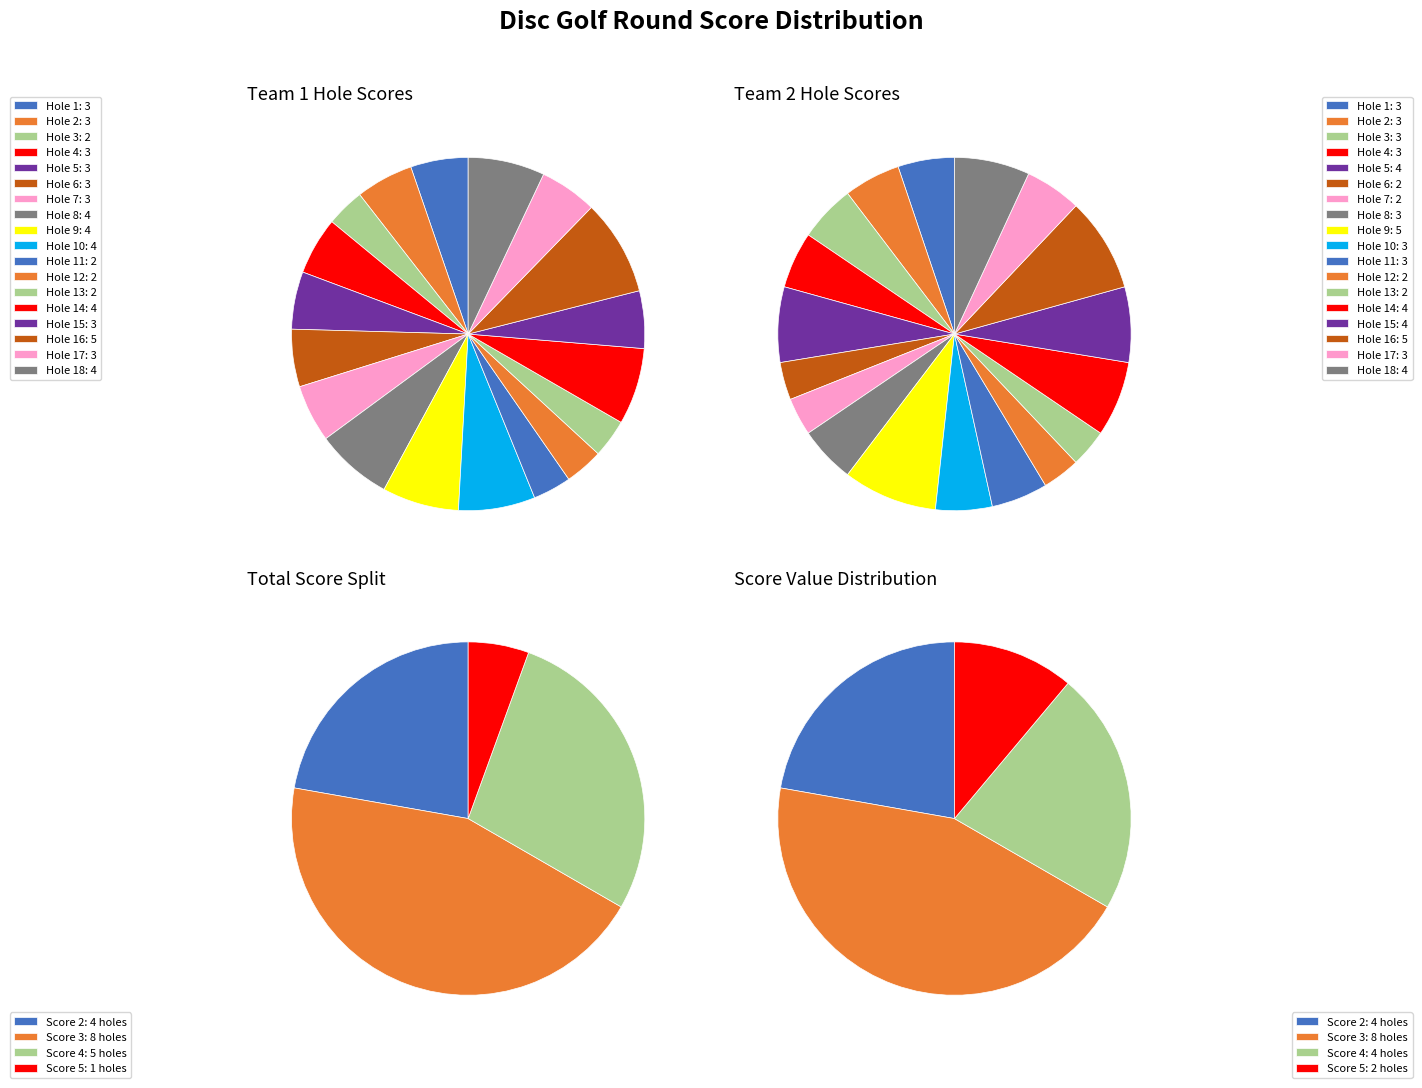

Rank the categories by value from lowest to highest.

hole_3, hole_11, hole_12, hole_13, hole_1, hole_2, hole_4, hole_5, hole_6, hole_7, hole_15, hole_17, hole_8, hole_9, hole_10, hole_14, hole_18, hole_16